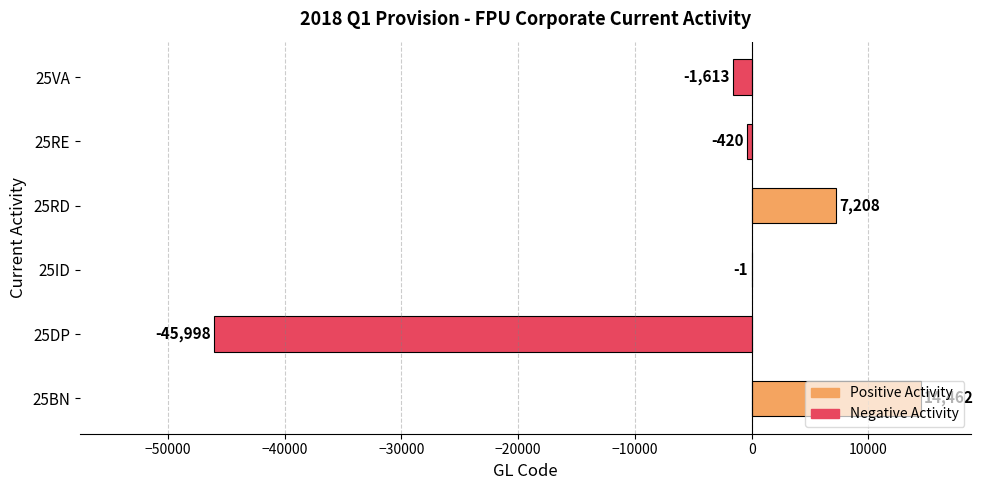

The chart shows a value of -1613 at 25VA. True or false?

True